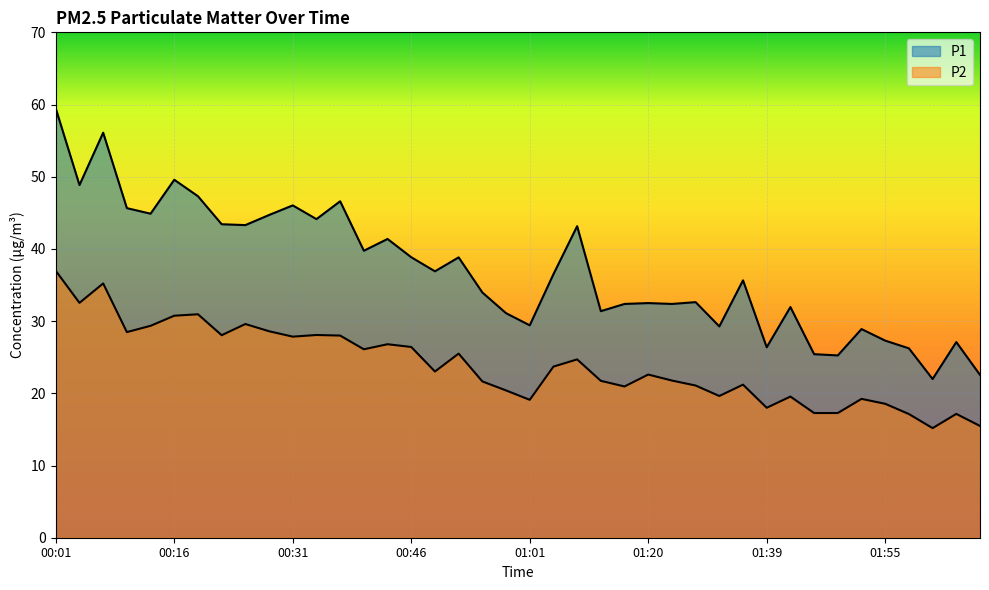

What is the smallest value displayed?

15.2